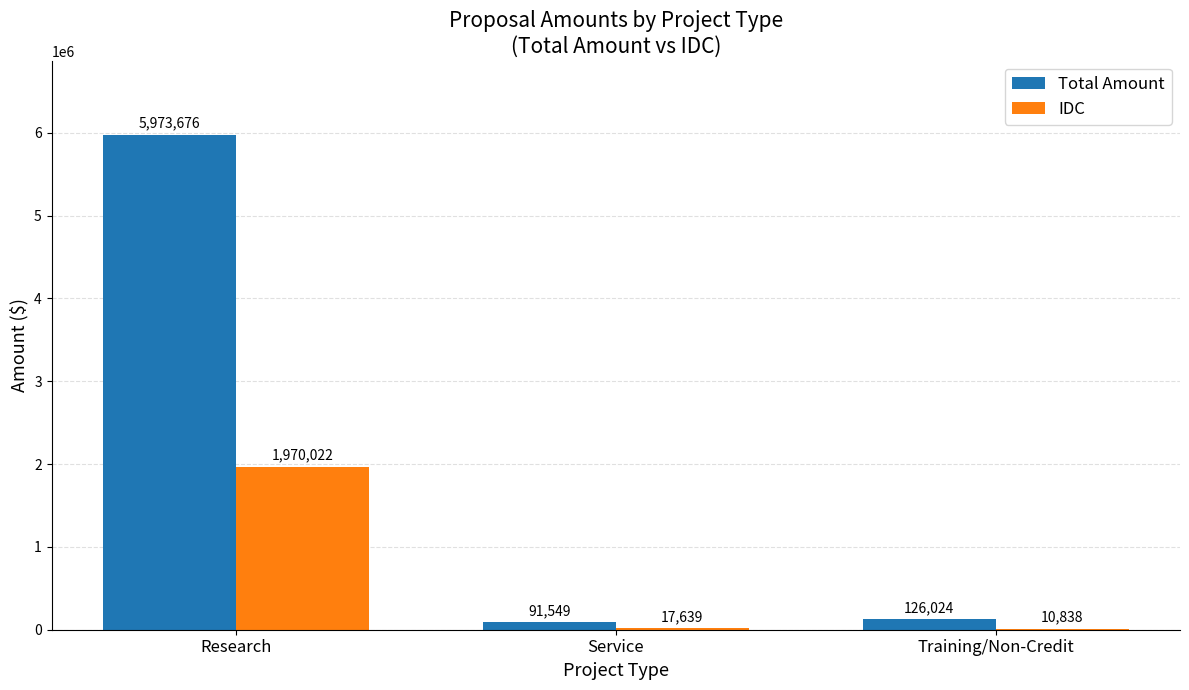

Which series changed the most between Research and Training/Non-Credit?

Total Amount